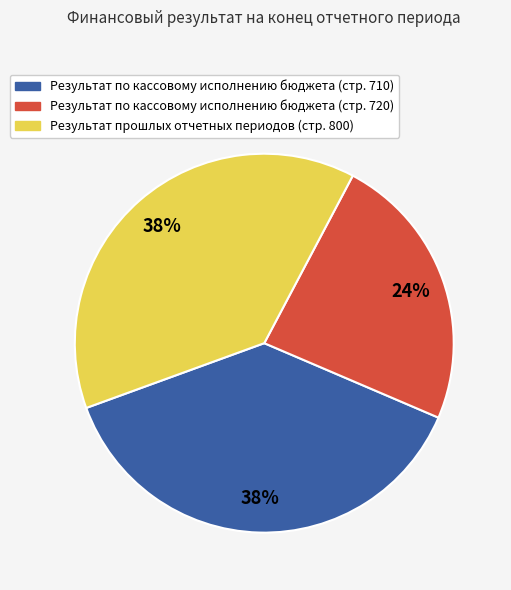

To the nearest percent, what is the average slice percentage?

33%